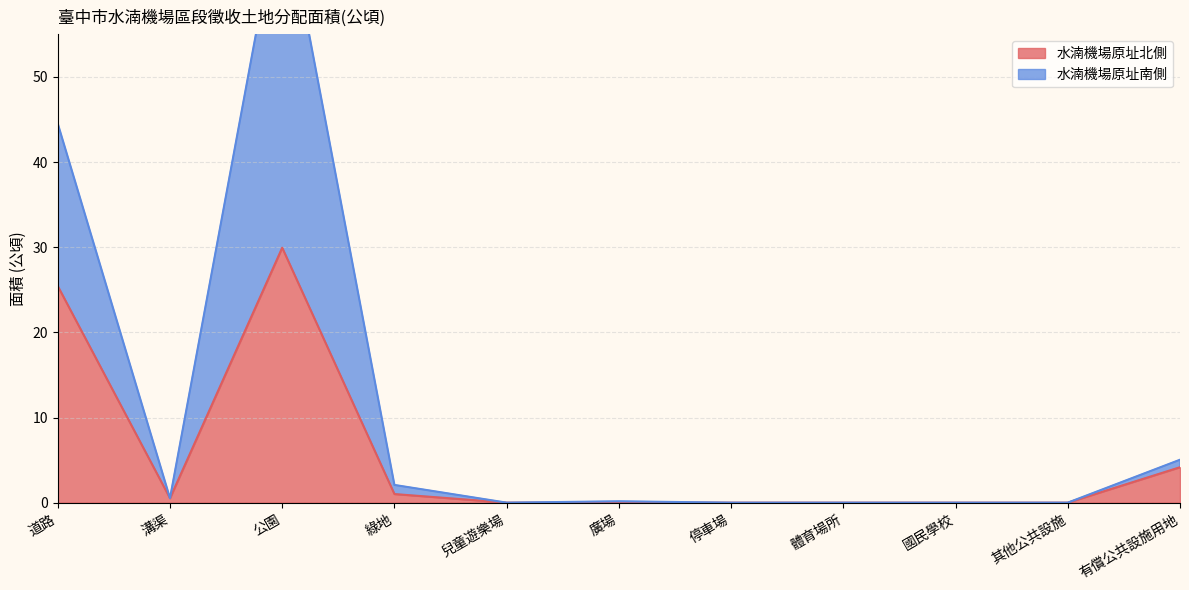

At which category is the sum across all series the highest?

公園